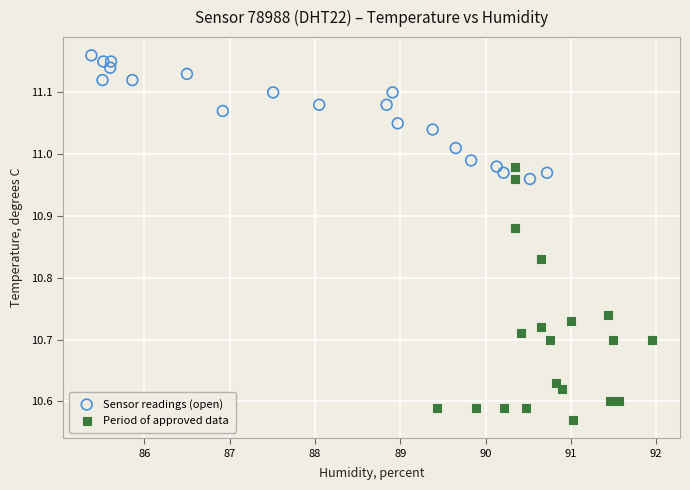

Which series has the largest Y range (max minus min)?

Period of approved data